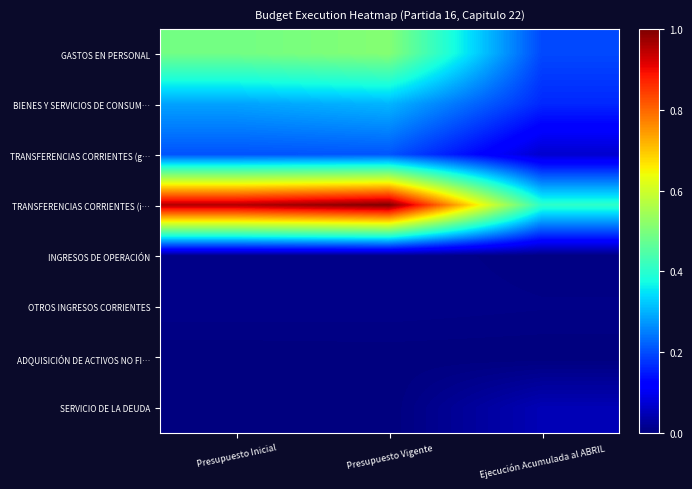

What is the spread (max minus min) of values at Ejecución Acumulada al ABRIL?

0.4